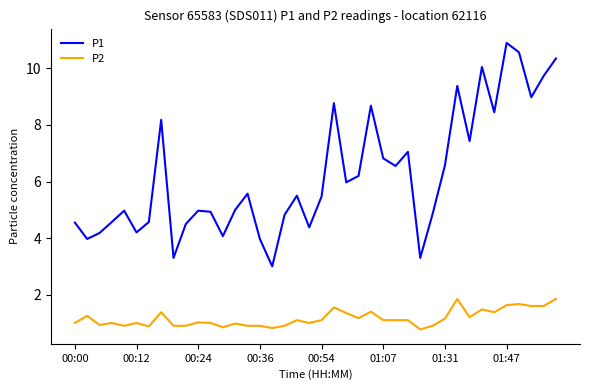

What is the difference between the maximum and minimum values in the P1 series?

7.9